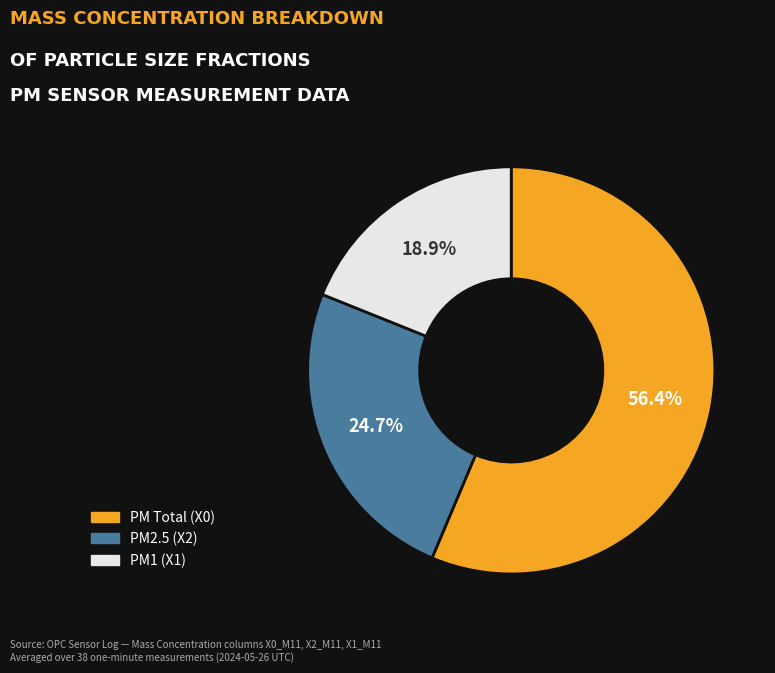

What percentage is NOT represented by PM2.5 (X2)?

75.3%